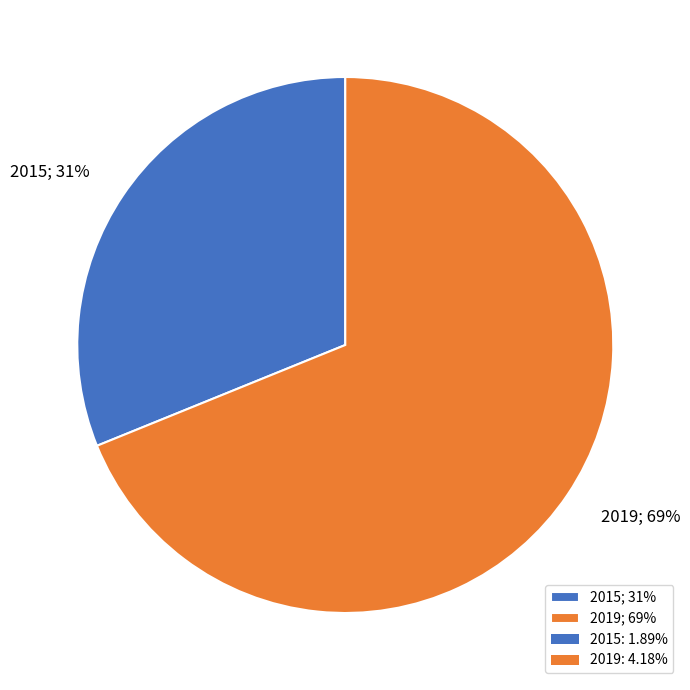

Is there a majority slice in this chart?

Yes